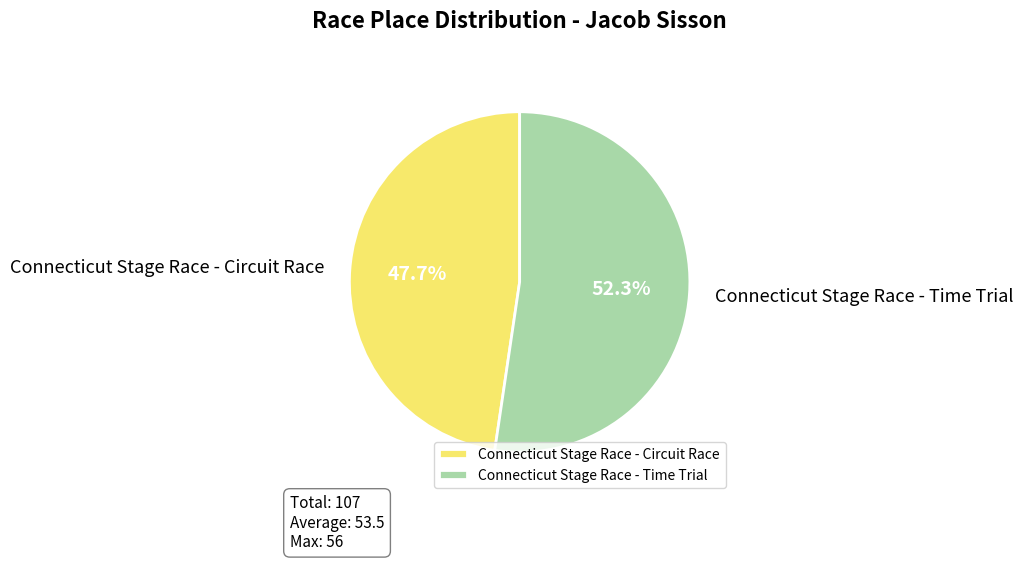

Which slice is the smallest?

Connecticut Stage Race - Circuit Race